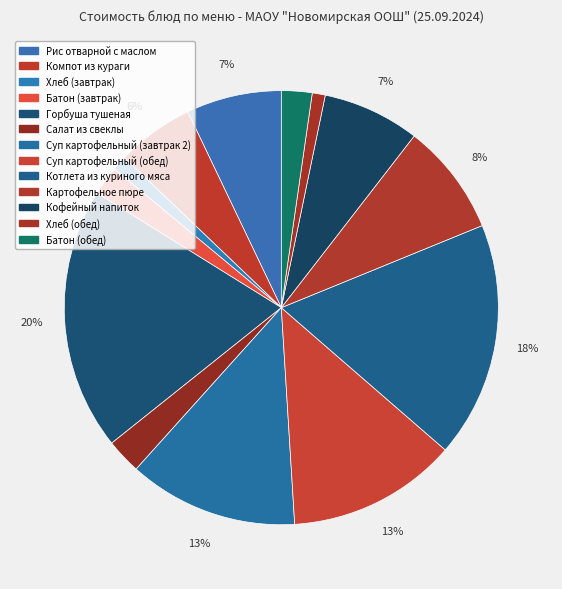

True or false: Рис отварной с маслом accounts for 16% of the total.

False